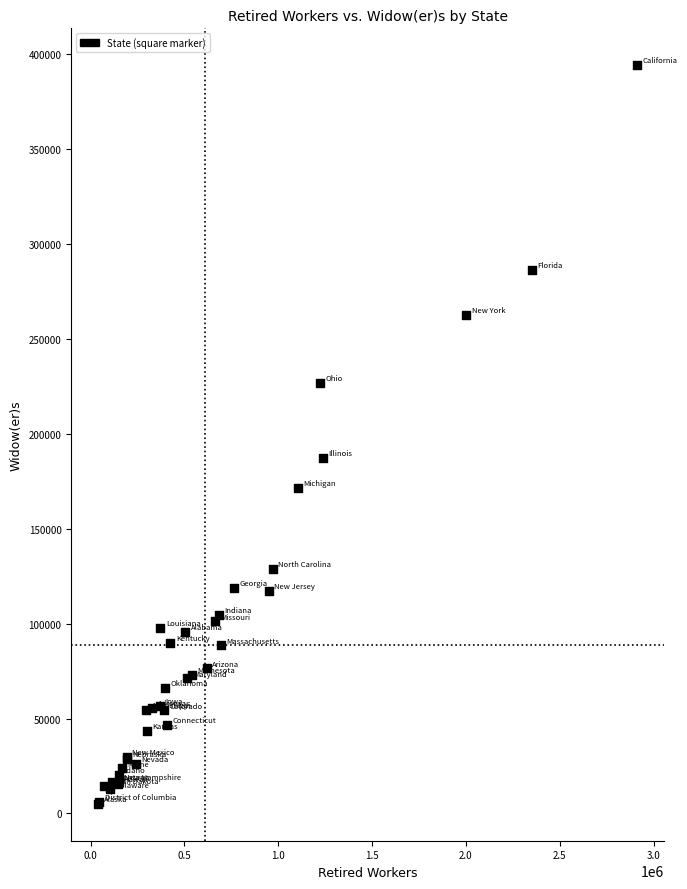

What Y value in the scatter plot is closest to 199634?

187450